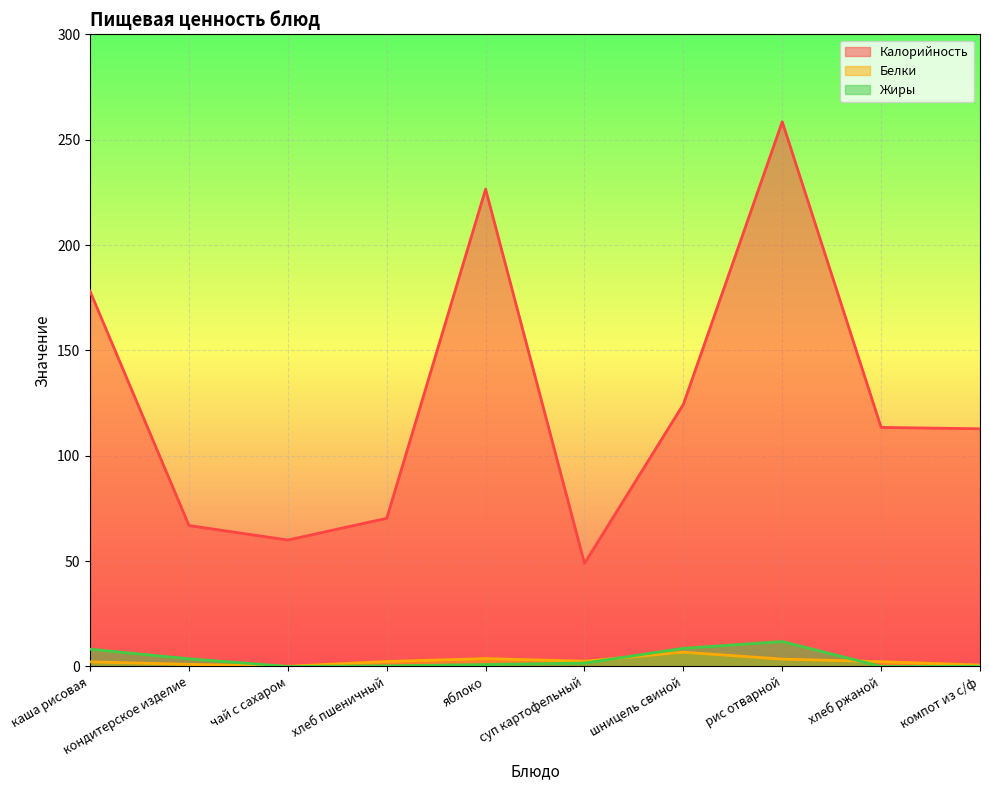

How many lines are shown in the chart?

3